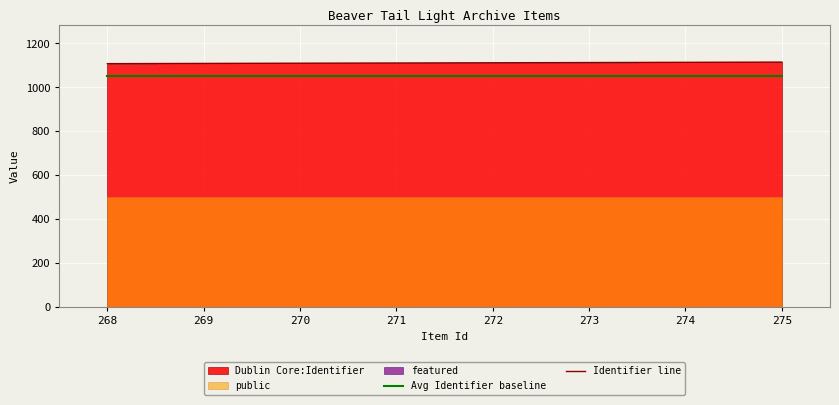

Reading left to right, what are all the values shown in this chart?

Avg Identifier baseline: 1050	1050	1050	1050	1050	1050	1050	1050
Identifier line: 1108	1109	1110	1111	1112	1113	1114	1115